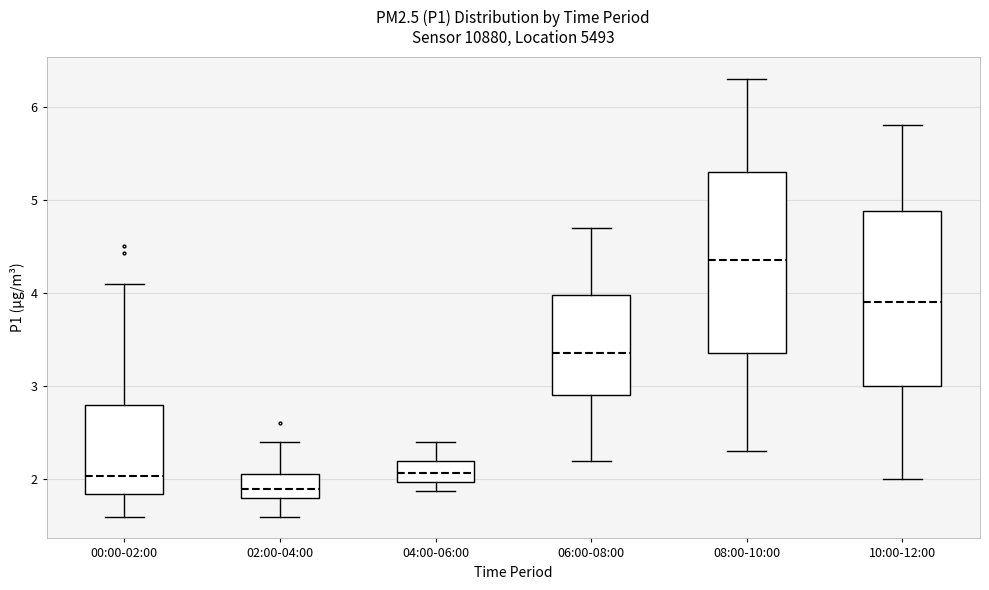

Where does the upper whisker of the box for 00:00-02:00 end on the y-axis? The values are not printed on the chart, so give them approximately, as read against the axis.

4.1